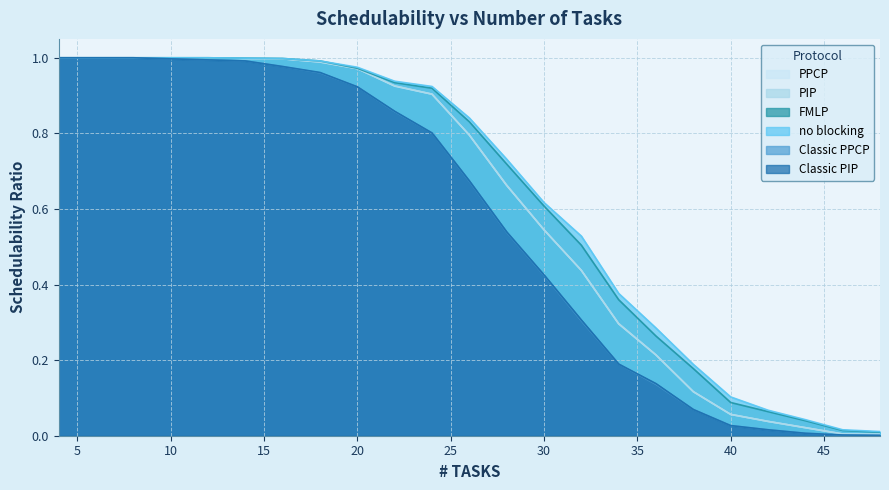

The PPCP series shows 0.2 at 12. True or false?

False